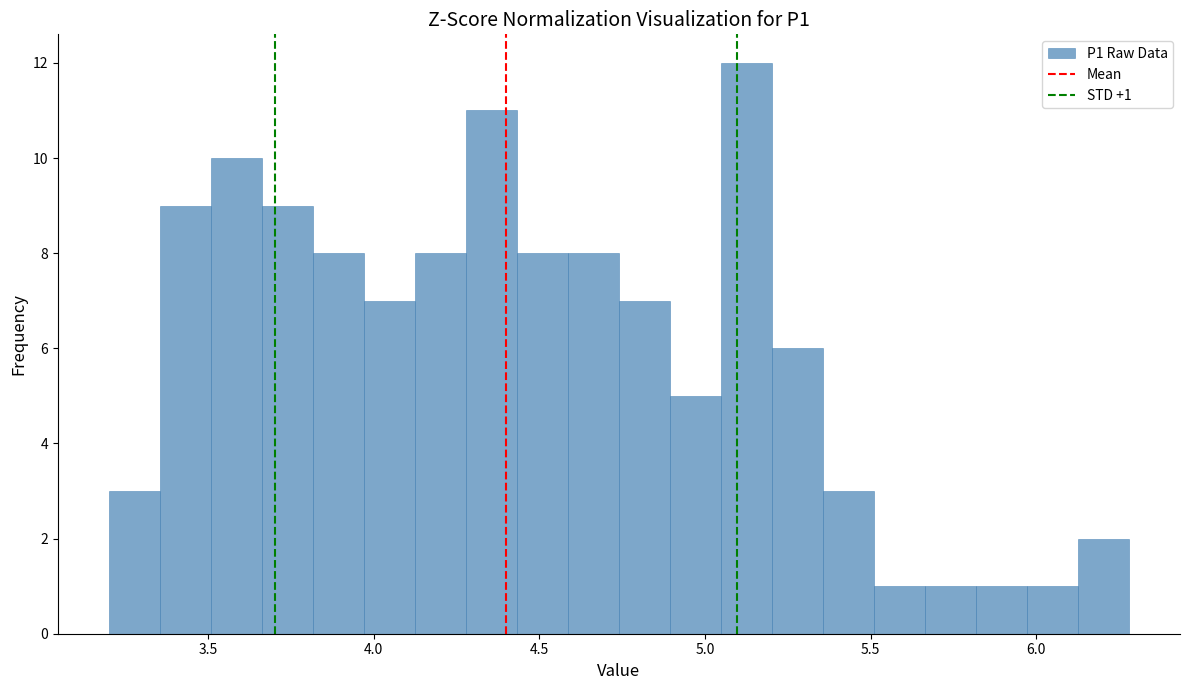

Around what value on the x-axis is the tallest bar? Give the approximate position of its centre, as read against the axis.

5.15